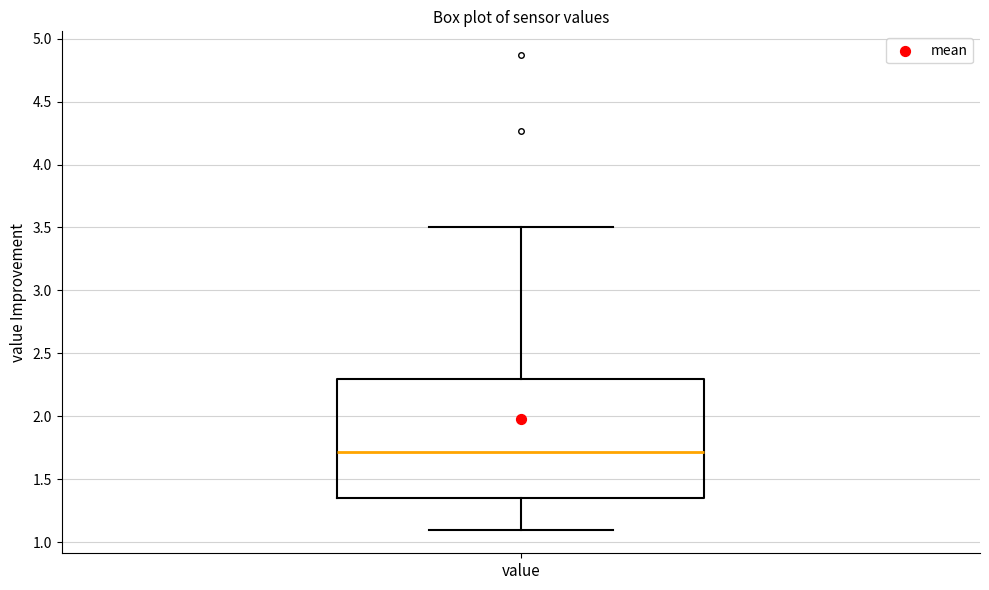

Read this box plot against the y-axis: the position of the median line, the range covered by the box, and the ends of both whiskers. The values are not printed on the chart, so give them approximately, as read against the axis.

median 1.70, box 1.35 to 2.30, whiskers 1.10 to 3.50